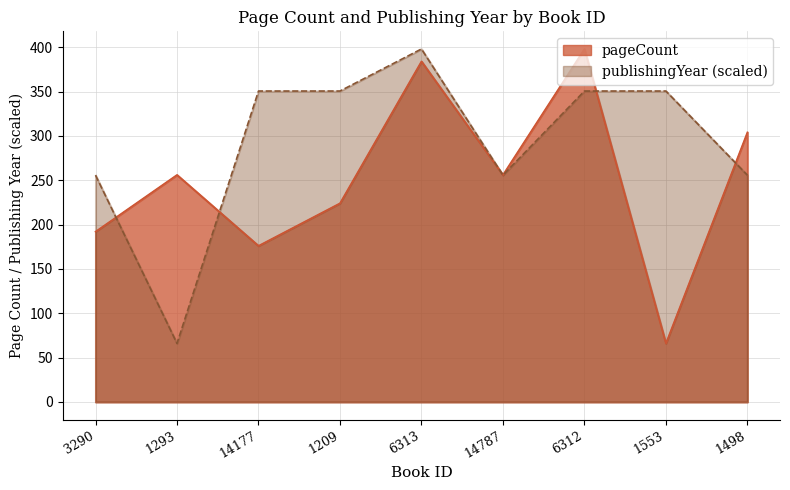

Between 3290 and 1209, which series saw the biggest shift?

publishingYear